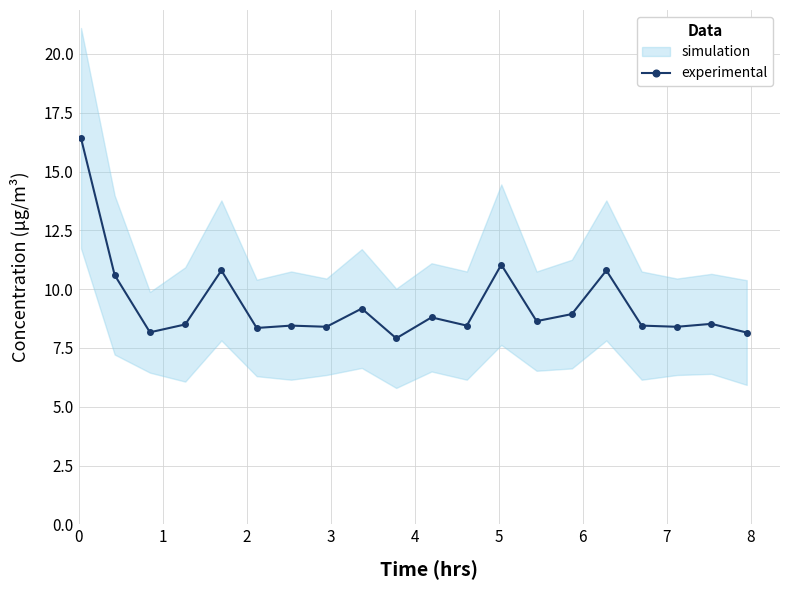

What is the value of the experimental point at the 10th from the left?

7.9